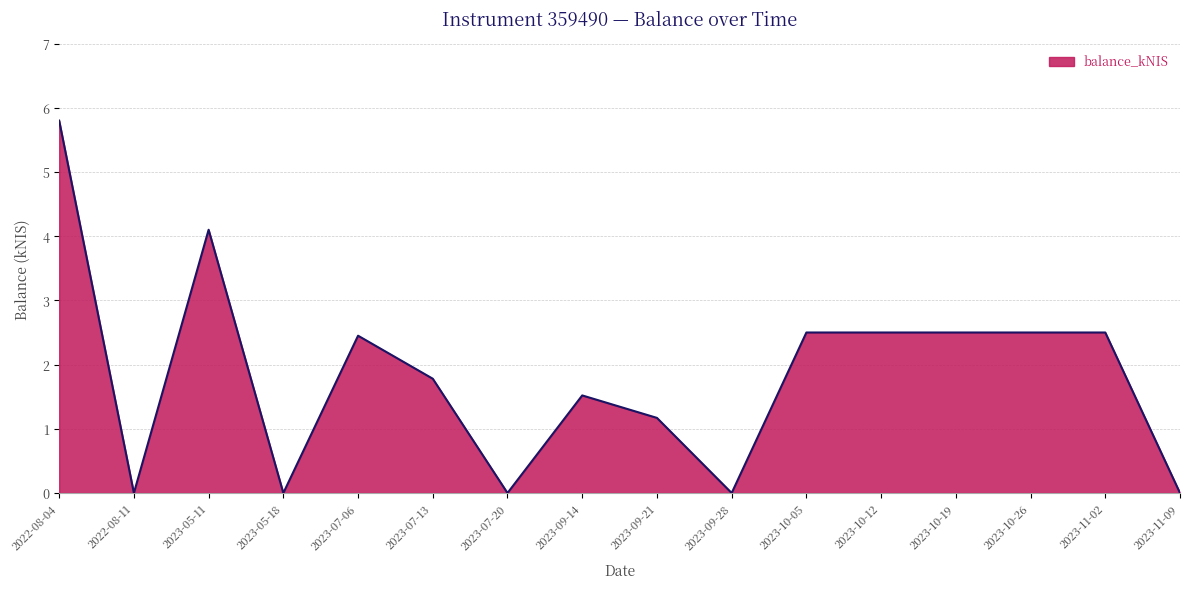

How many values exceed 2?

8